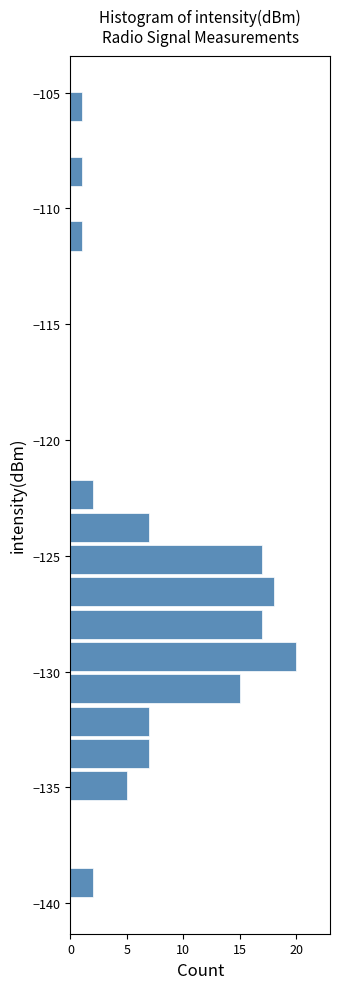

Read against the y-axis, roughly where is the centre of the longest bar?

-129.5